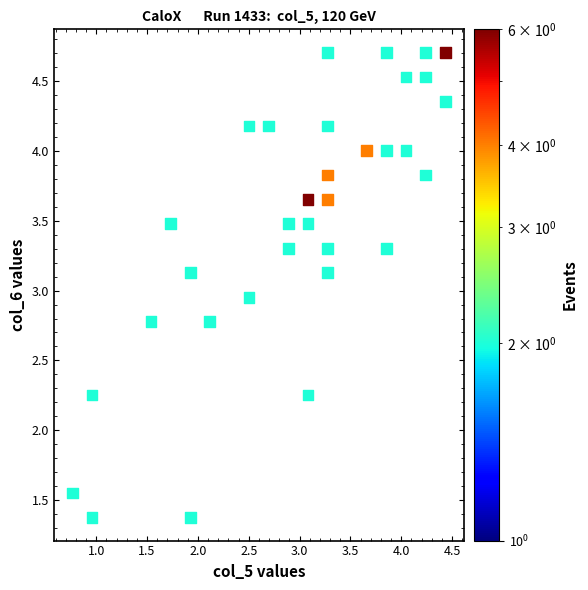

What is the range of Y values (max minus min)?

3.3